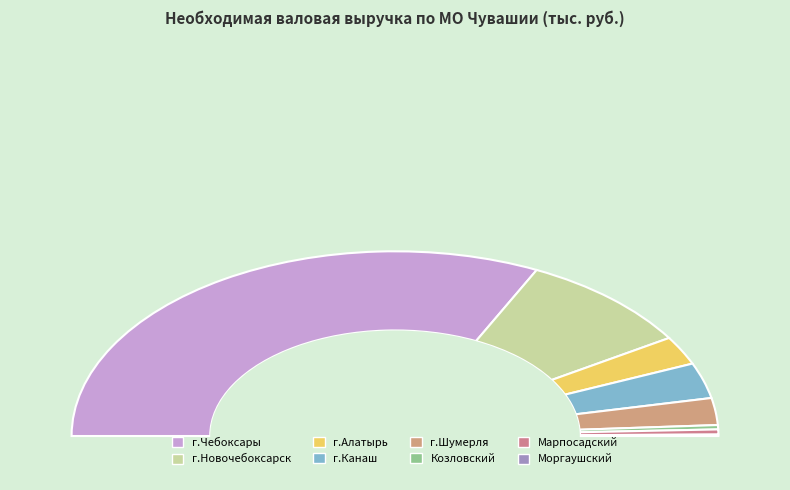

Which slice is the largest?

г.Чебоксары